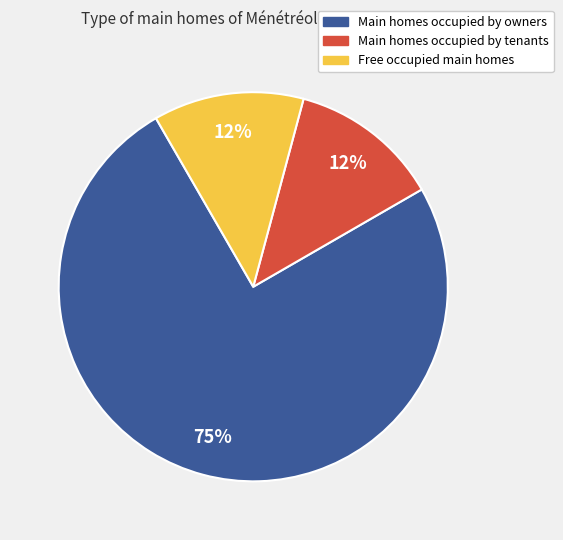

To the nearest percent, what is the average slice percentage?

33%